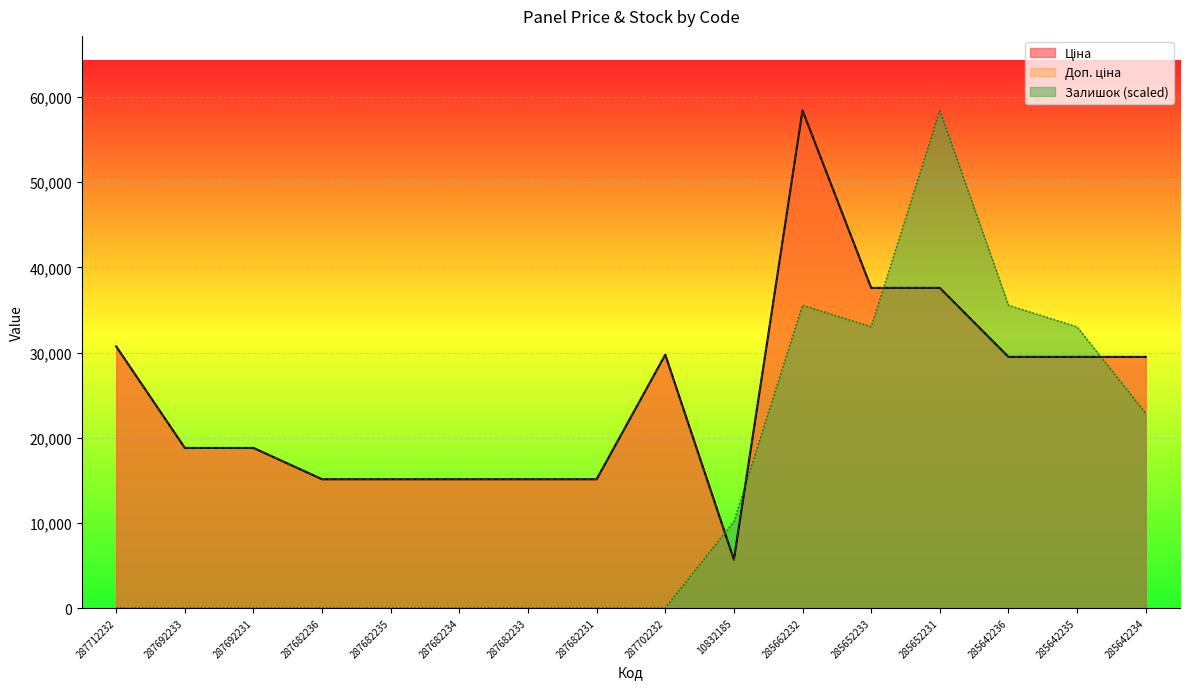

At which category is the sum across all series the highest?

285662232